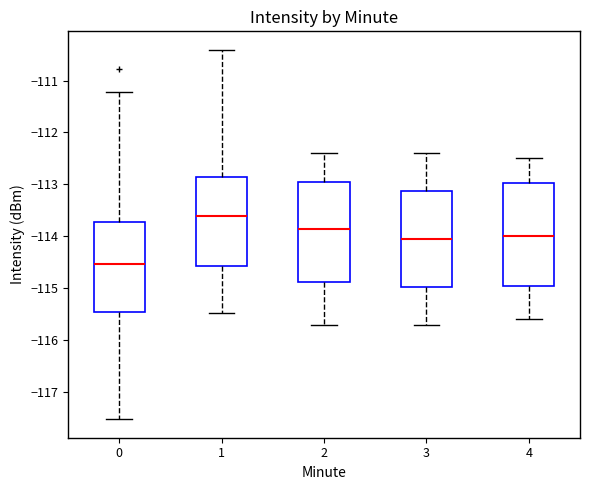

Which box's median line is the lowest?

0